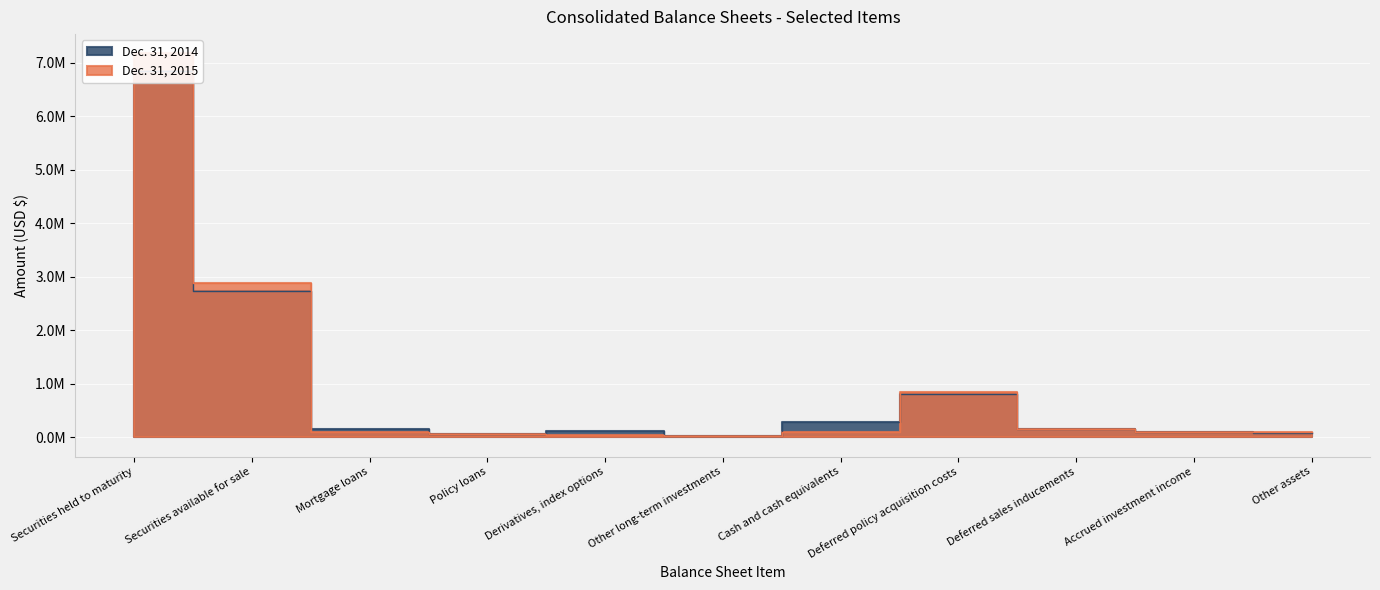

Reading left to right, what are all the values shown in this chart?

Dec. 31, 2015: 7173967	2879583	108311	61957	38409	26787	106007	853451	159166	99619	92807
Dec. 31, 2014: 6841543	2728680	149503	63645	114287	28774	277078	802919	159766	96127	89570